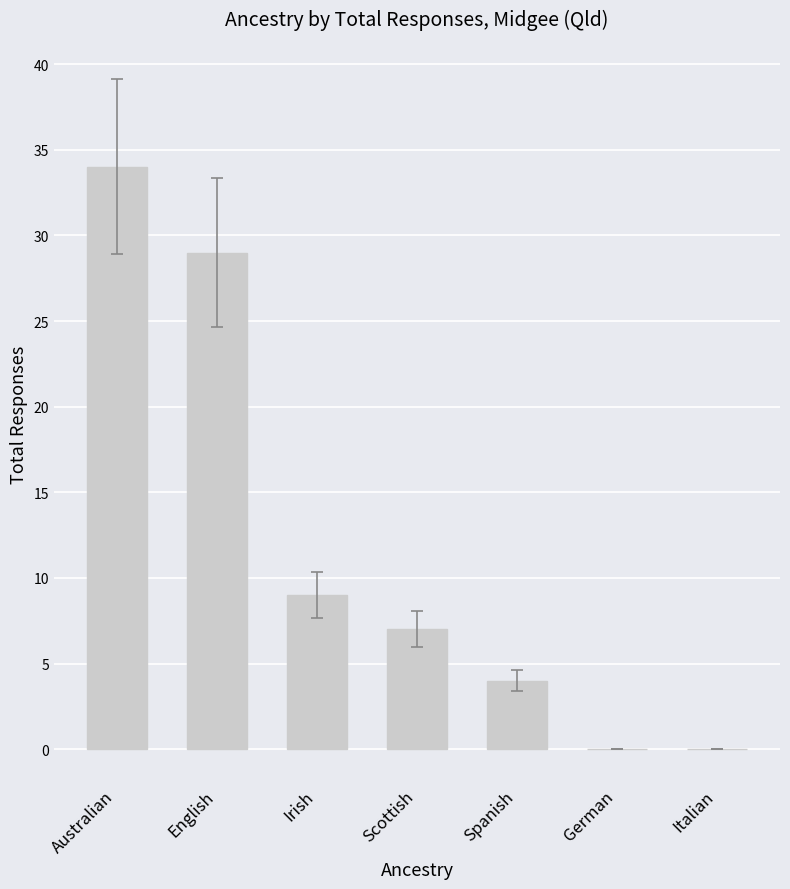

What is the ratio of the value at Spanish to the value at English?

0.1